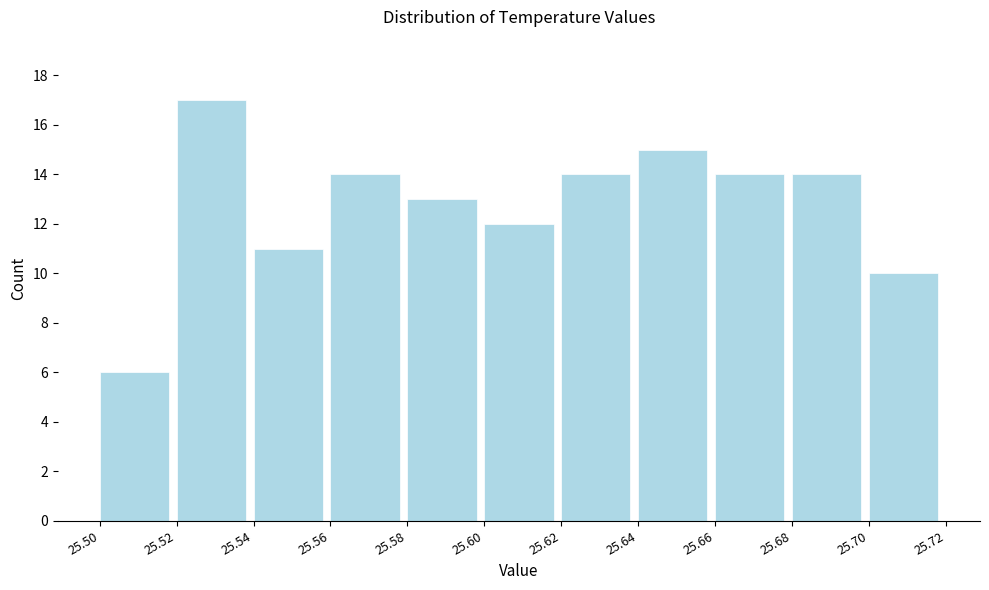

How tall is the bar that spans 25.52 to 25.54 on the x-axis? The values are not printed on the chart, so give them approximately, as read against the axis.

17